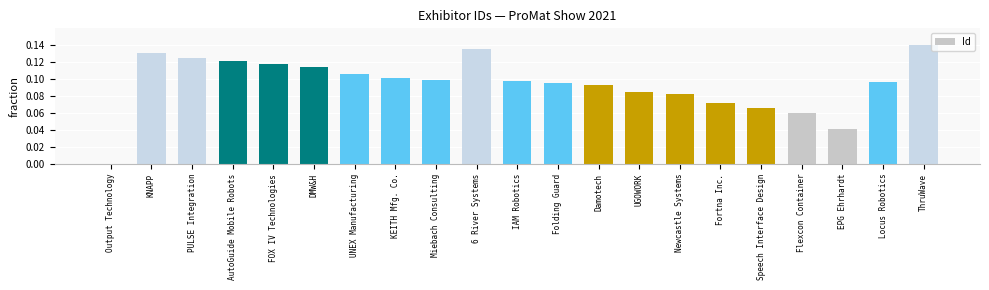

Which label corresponds to the largest value in the chart?

ThruWave